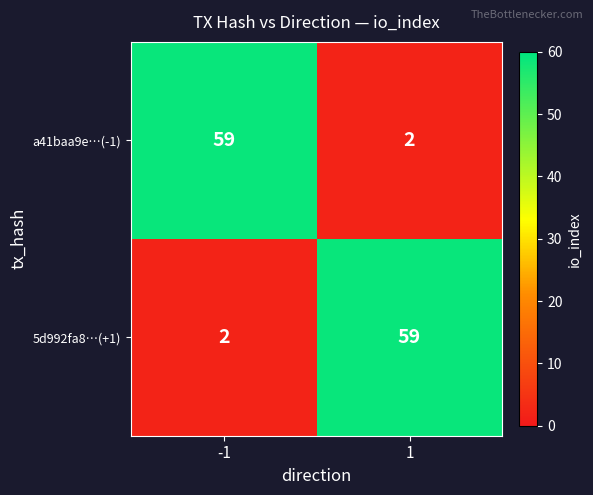

Reading left to right, what are all the values shown in this chart?

a41baa9e…(-1): -1=59	1=2
5d992fa8…(+1): -1=2	1=59